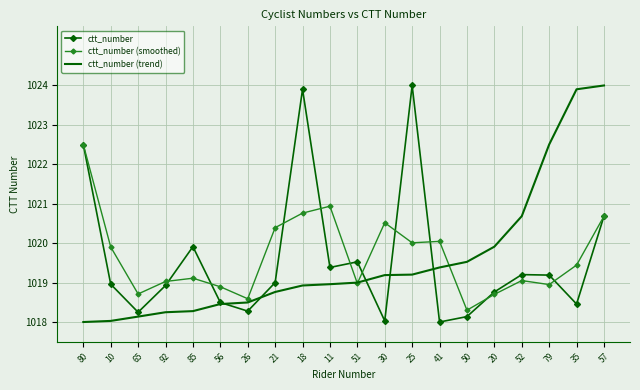

The value of ctt_number (smoothed) at 26 is 1018.6. True or false?

True